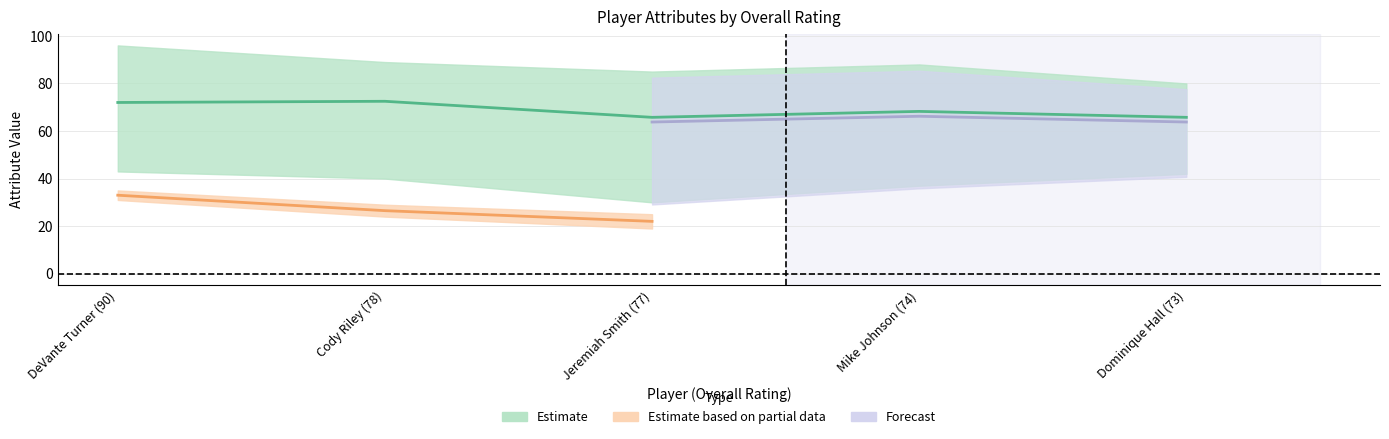

At how many categories does at least one series exceed 15?

5